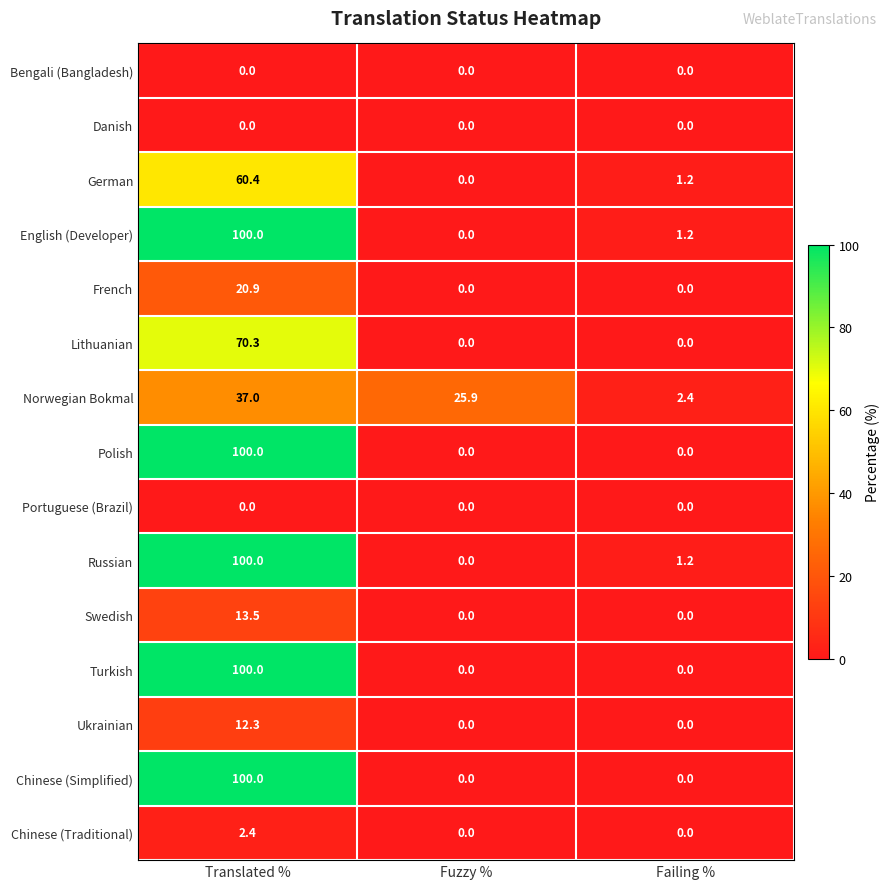

What is the maximum value for Swedish?

13.5